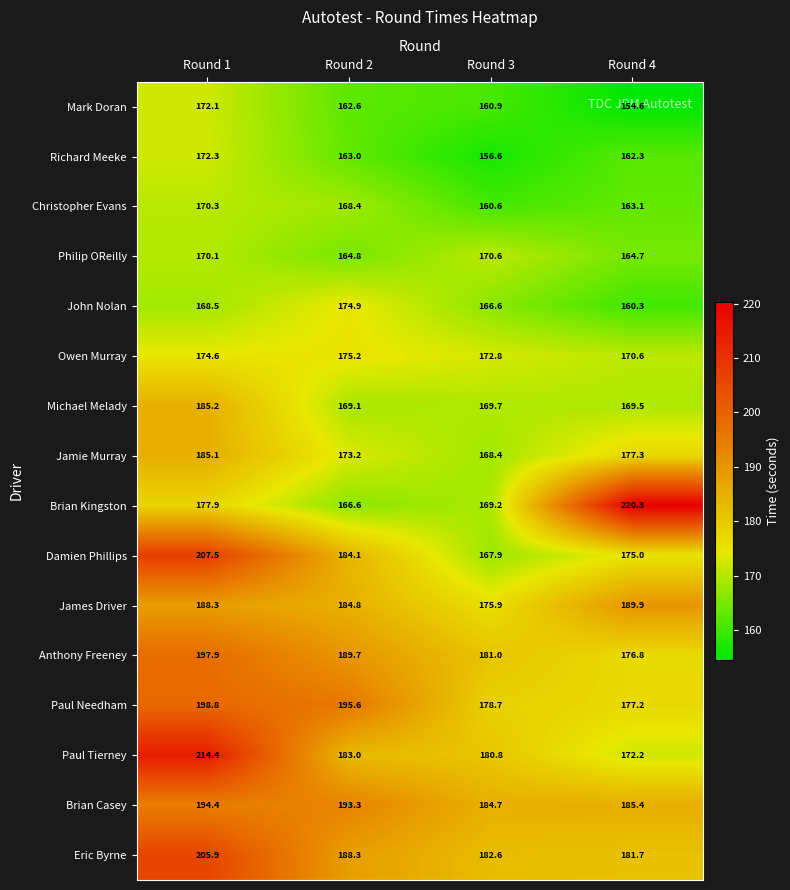

Which series has the largest total across all categories?

Eric Byrne